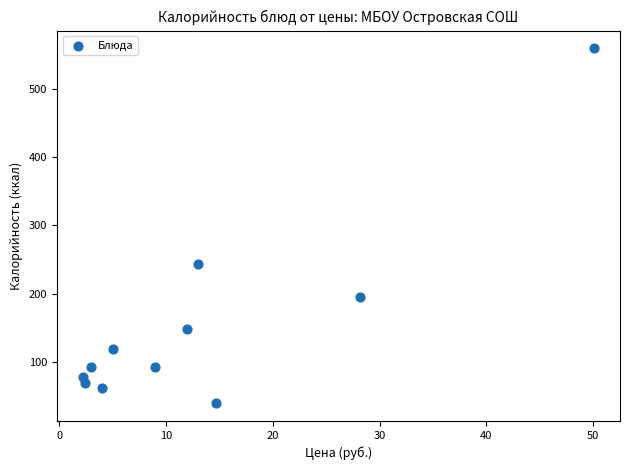

What is the range of X values (max minus min)?

47.9